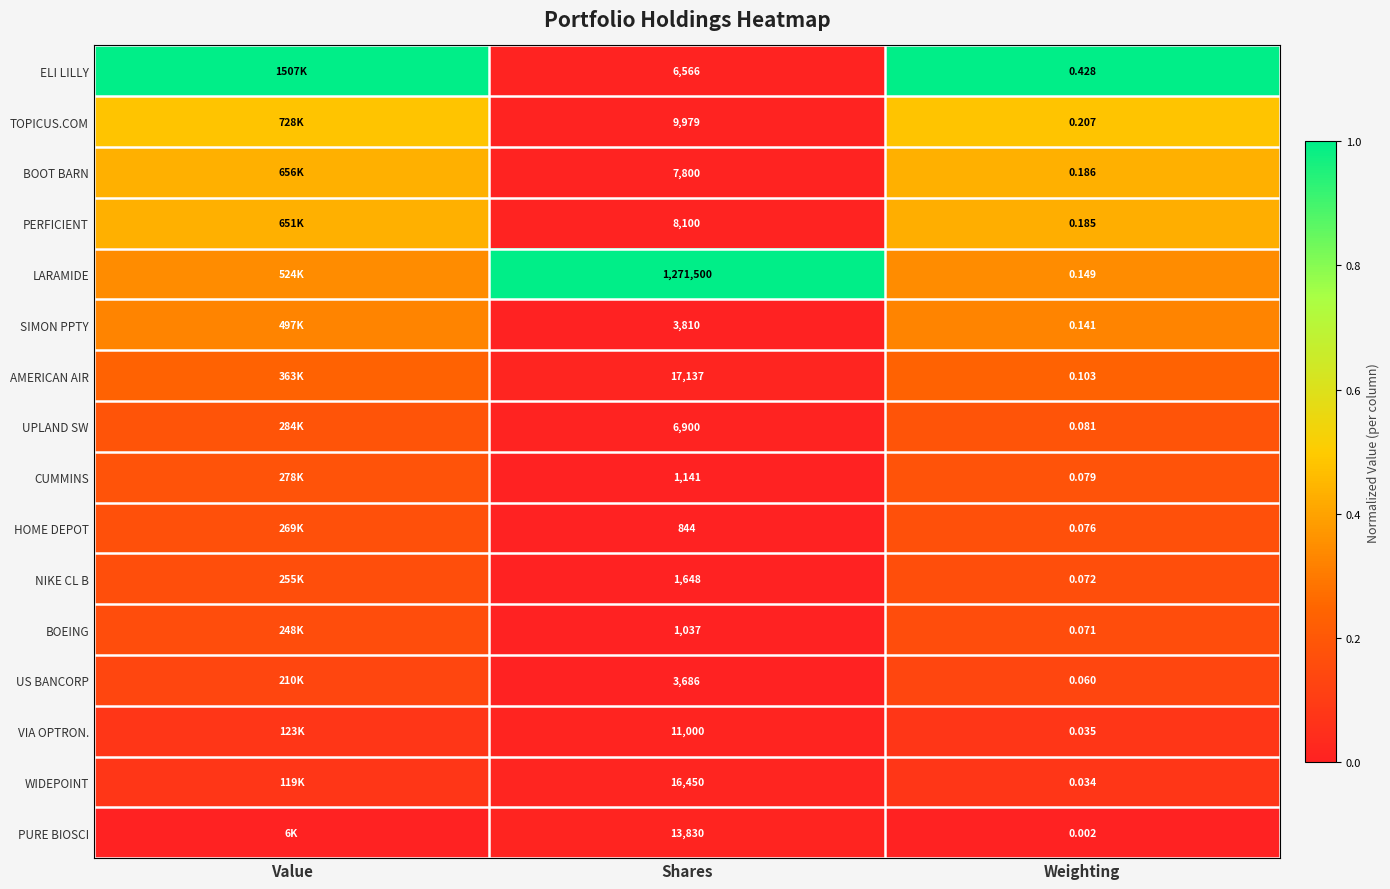

Between Shares and Weighting, which series saw the biggest shift?

LARAMIDE